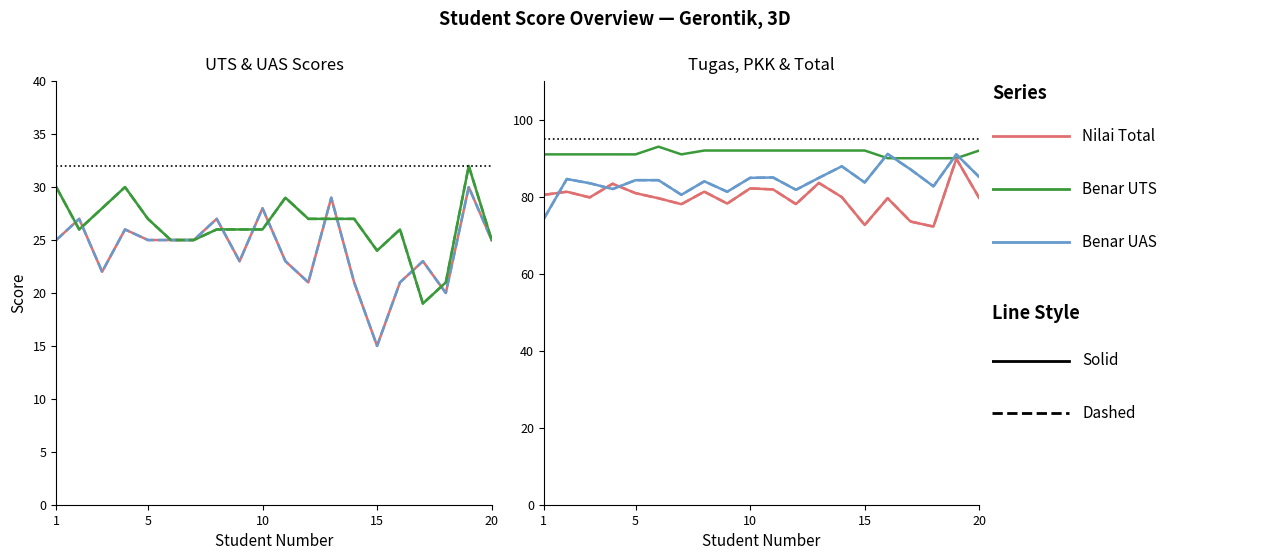

What is the difference between the highest and lowest values at 12?

71.0